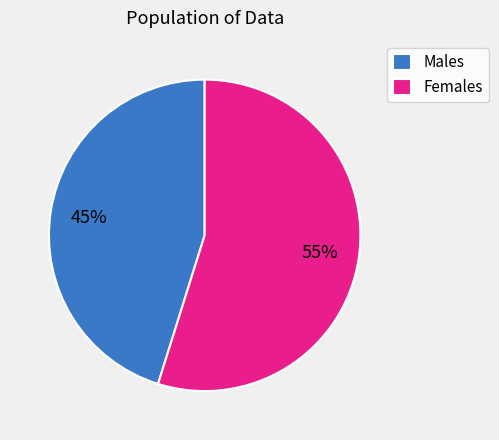

How many slices are in this pie chart?

2